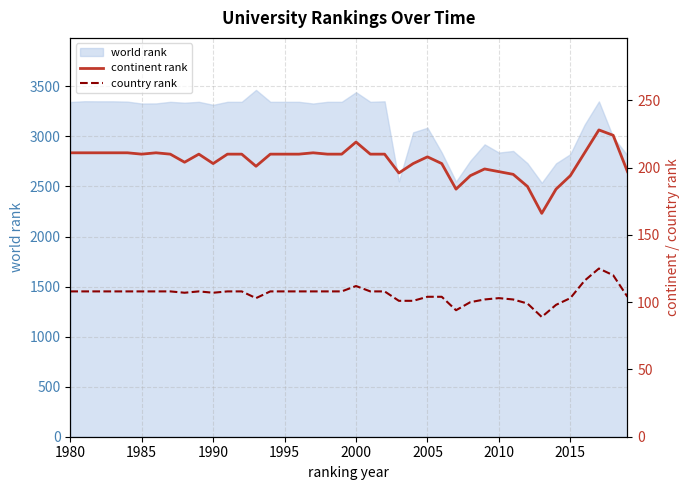

In country rank, how many points are lower than both neighbors (excluding endpoints)?

5